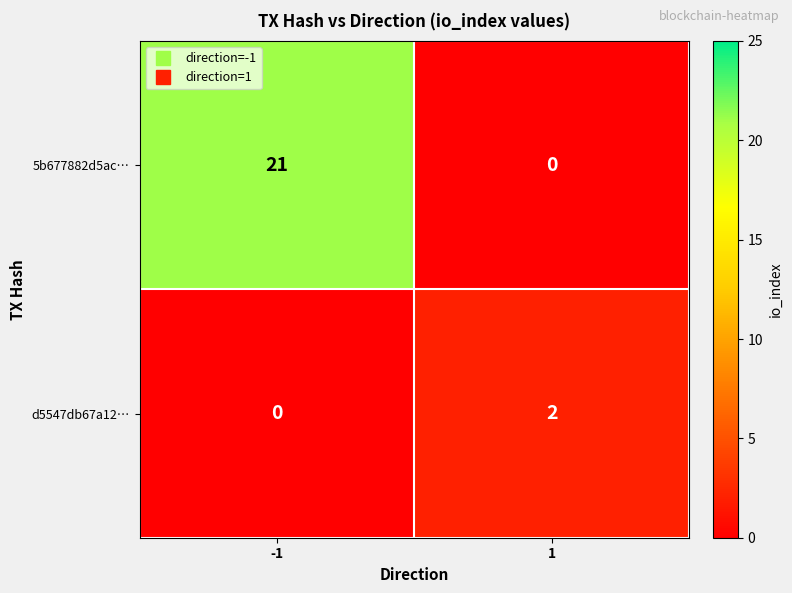

At how many categories does at least one series exceed 1?

2